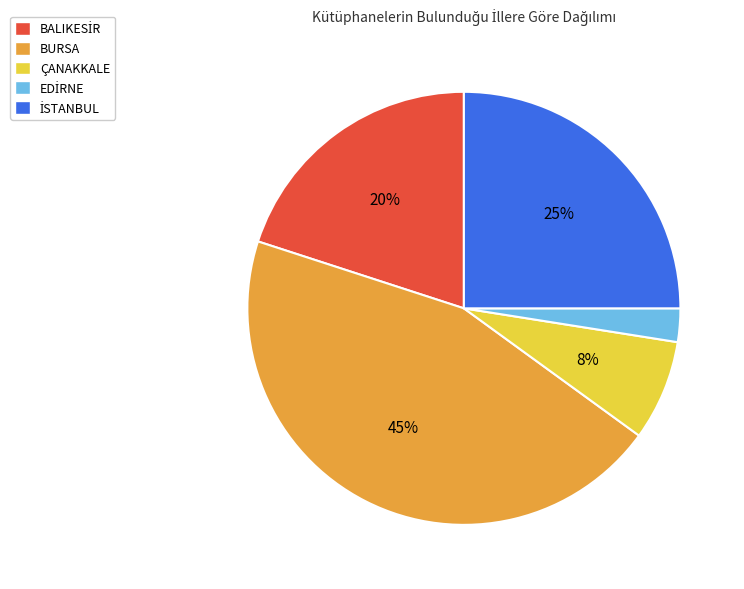

To the nearest percent, what portion does BURSA represent?

45%